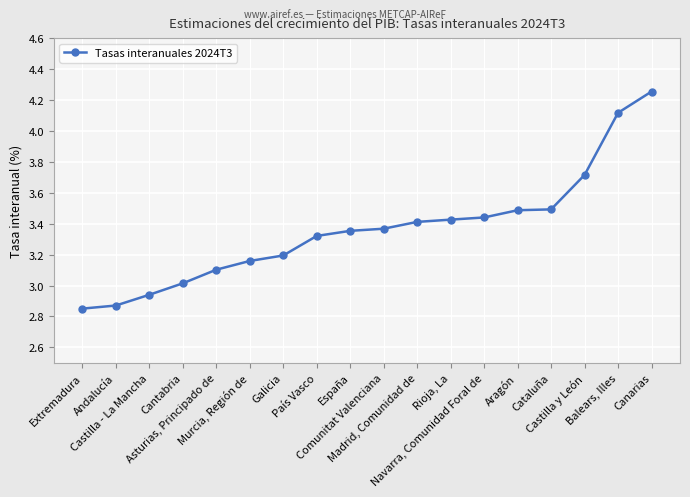

True or false: the data shows 4.0 at Extremadura.

False